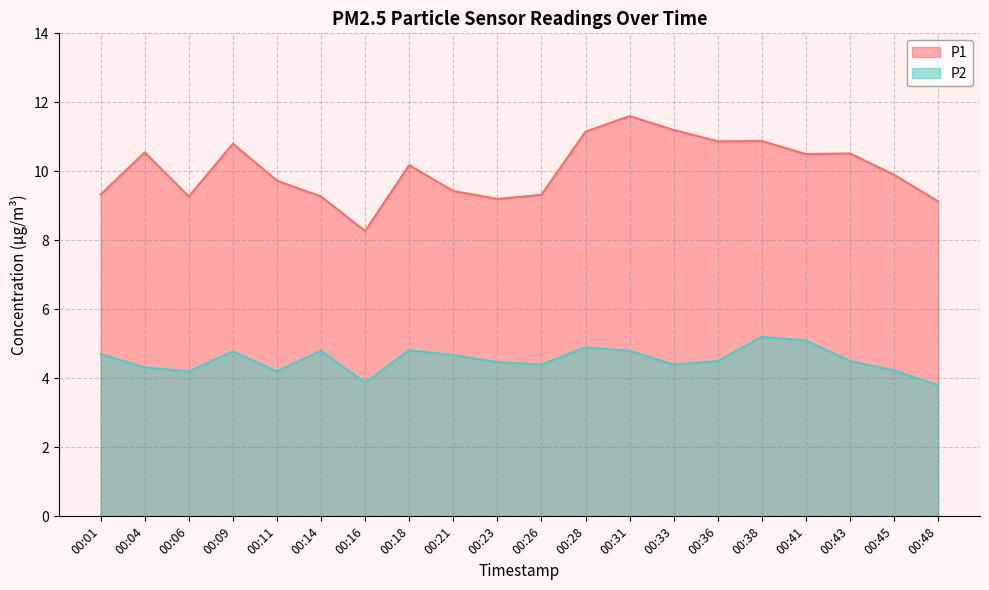

What is the maximum value for P2?

5.2